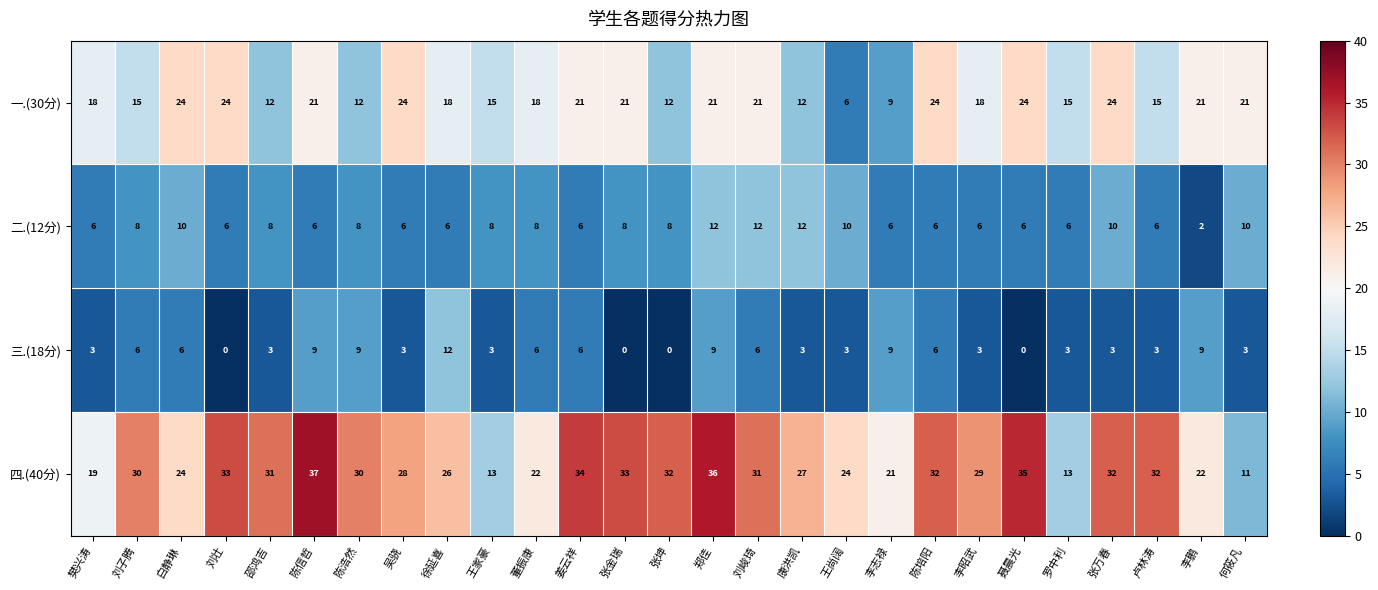

Count the 二.(12分) values in the range 6 to 10.

23